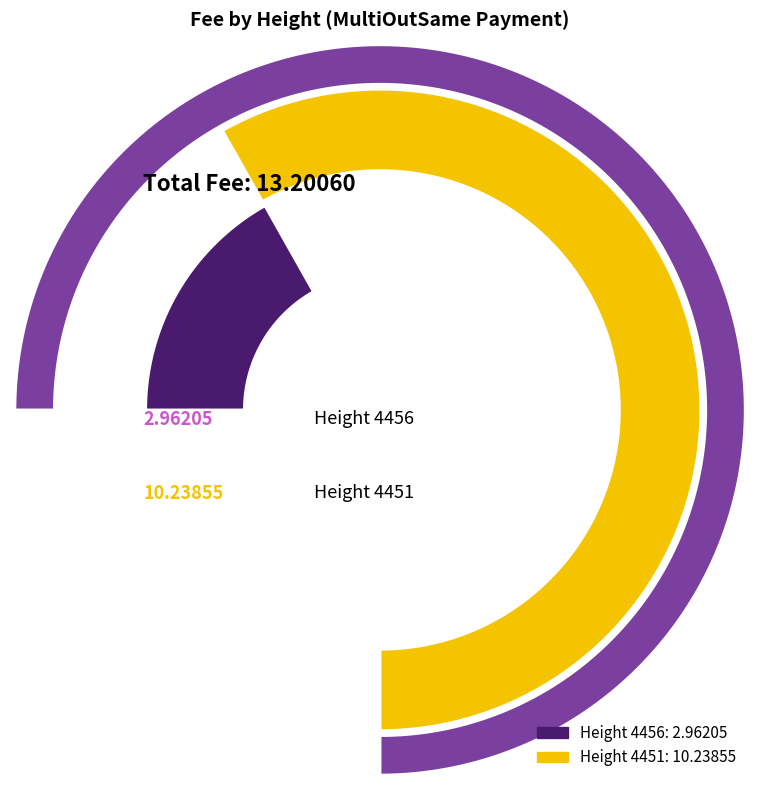

Count the number of slices in the pie.

2